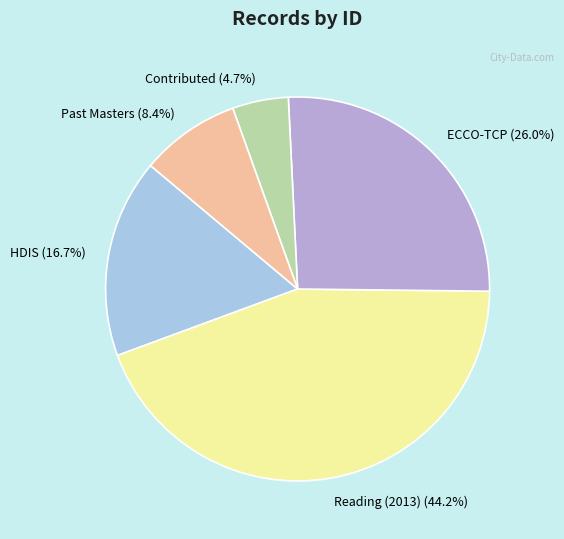

What is the ratio of the value at Reading (2013) to the value at Past Masters?

5.3